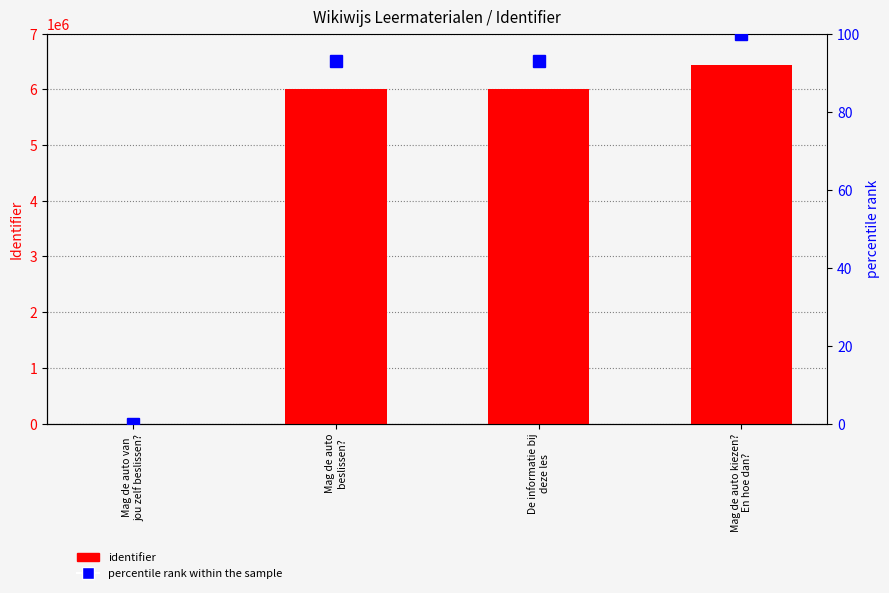

What is the value of the percentile rank within the sample bar at the 3rd from the left?

93